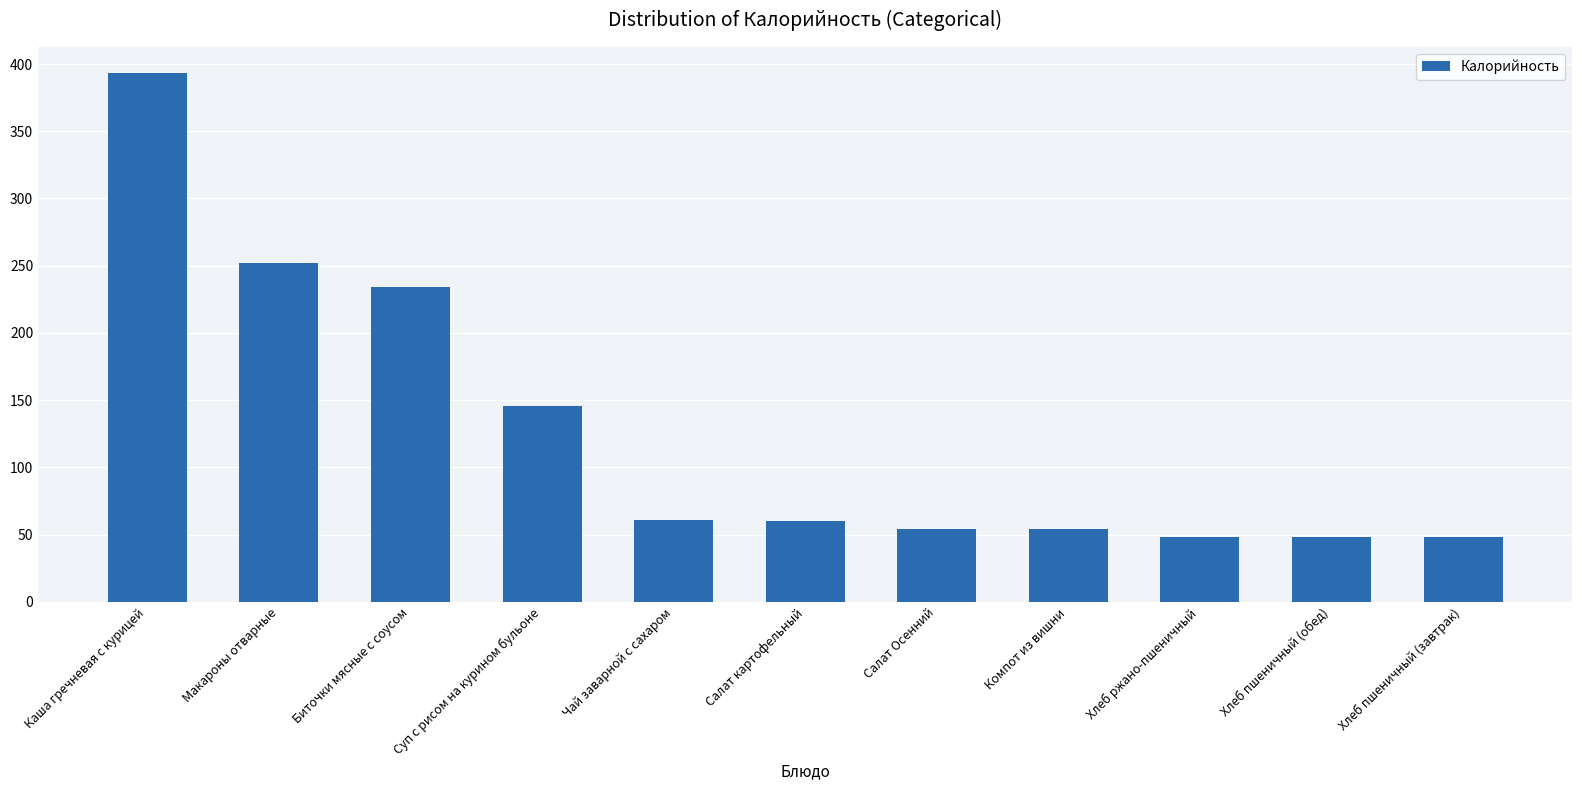

What is the sum of all values?

1398